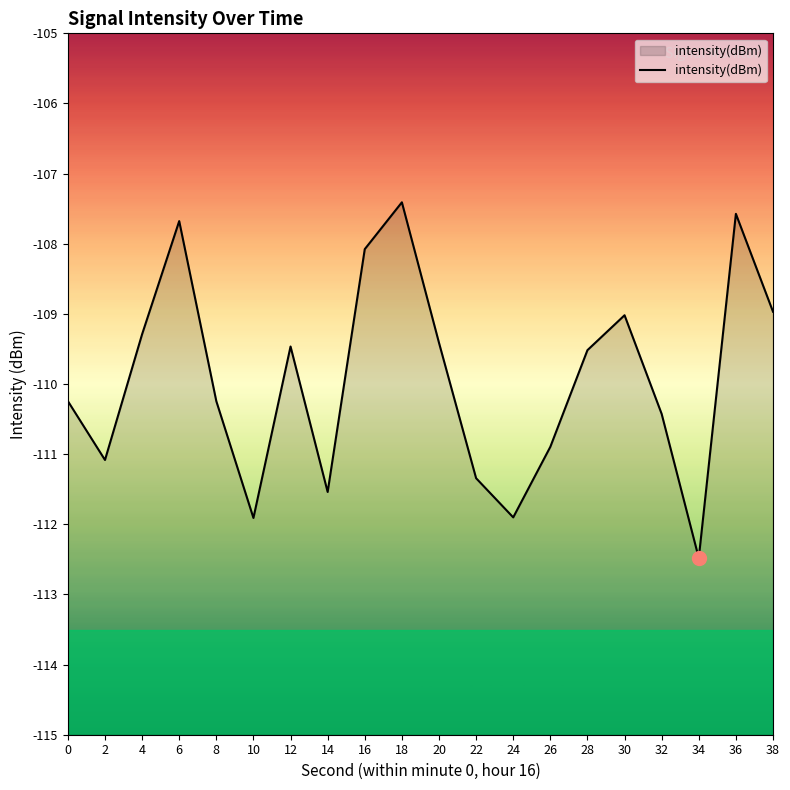

What is the change in value from 22 to 28?

+1.8